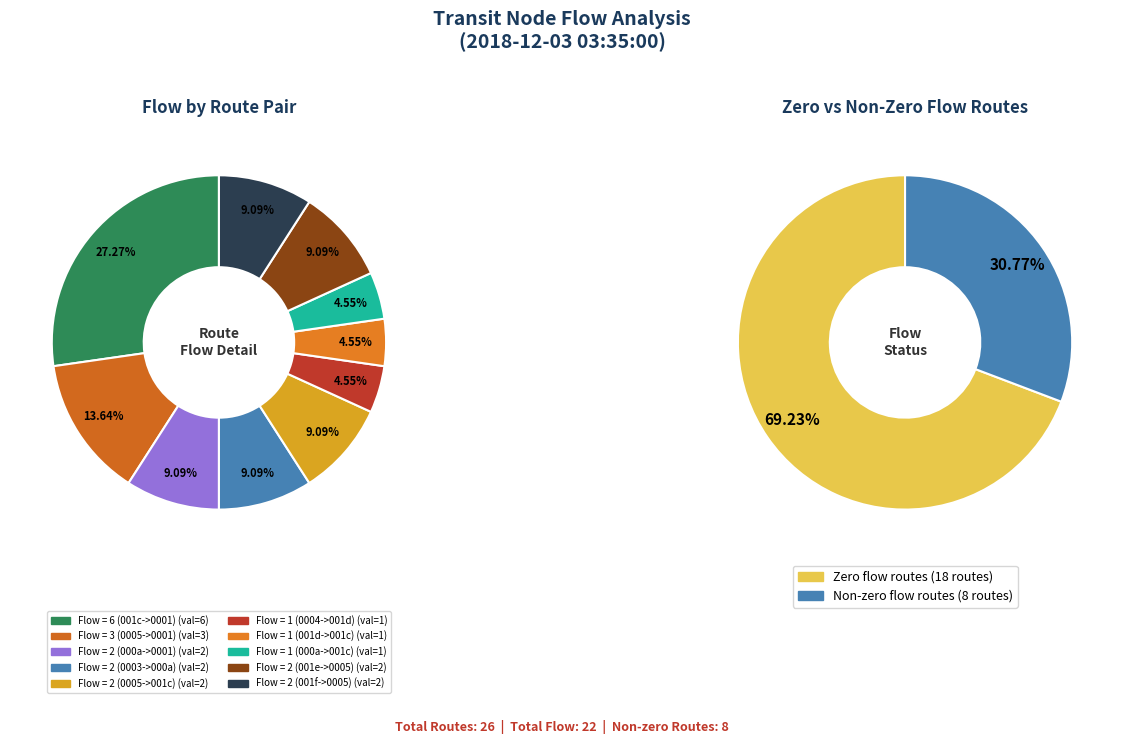

Which has a higher value, 8 or 25?

8